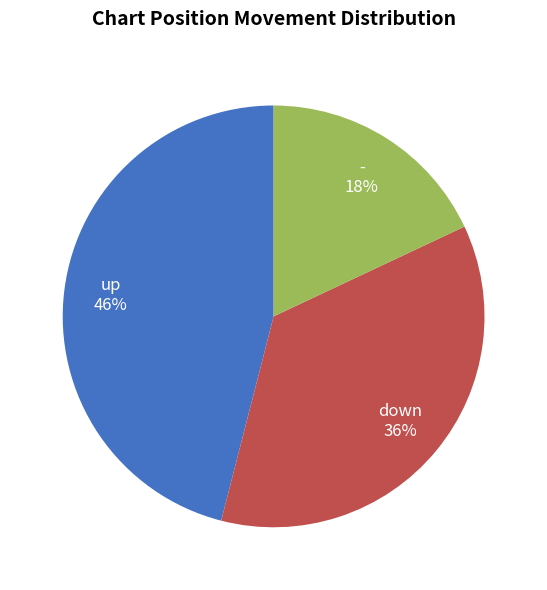

Is it true that up is 46% of the pie?

True